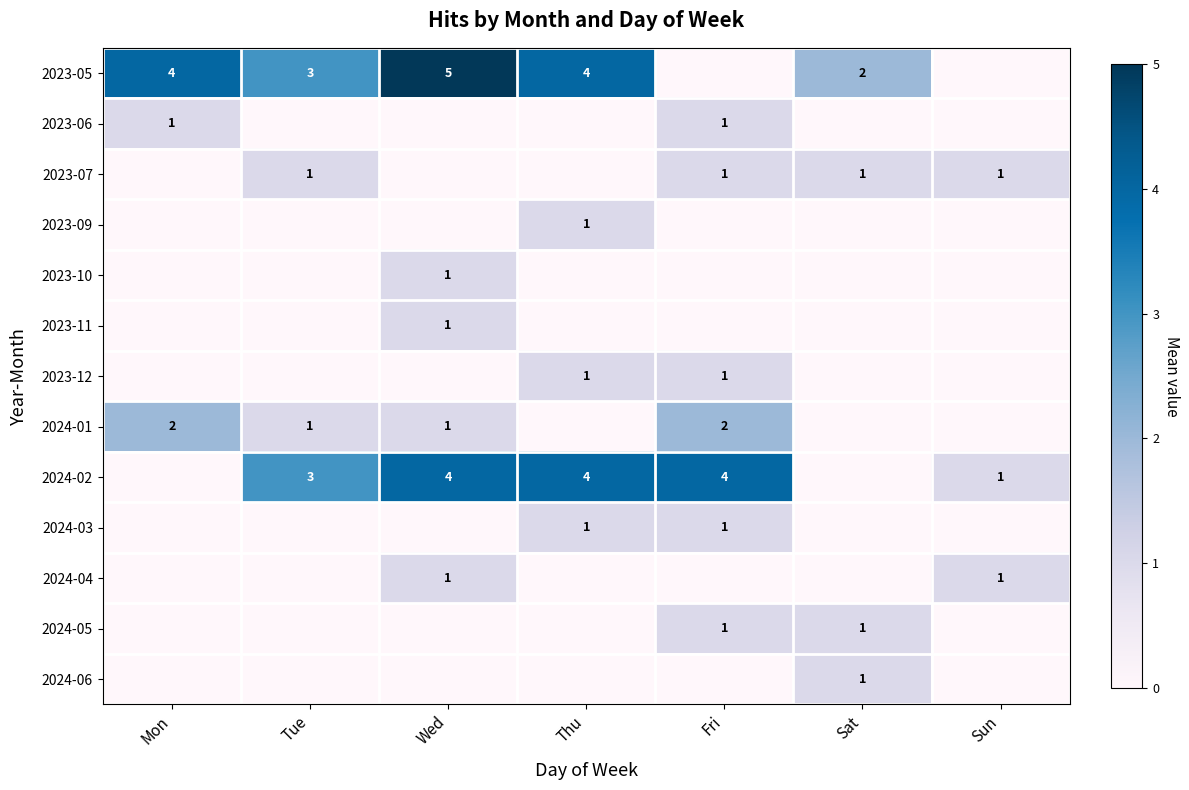

How many data points does each series have?

7